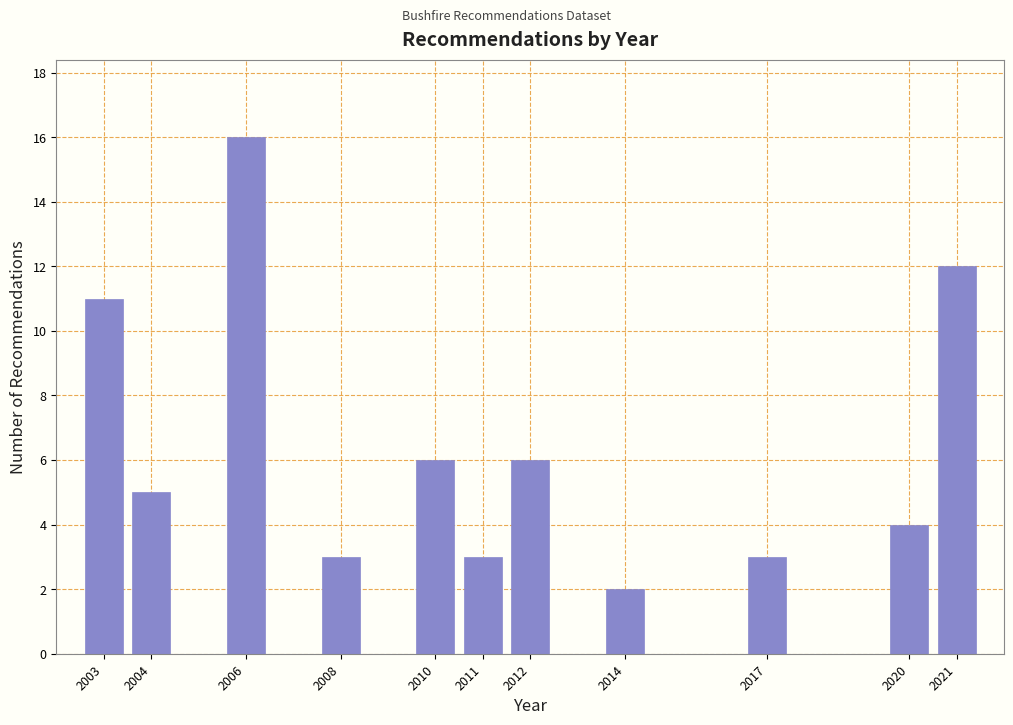

Reading left to right, extract all data points from this chart.

2003=11	2004=5	2006=16	2008=3	2010=6	2011=3	2012=6	2014=2	2017=3	2020=4	2021=12